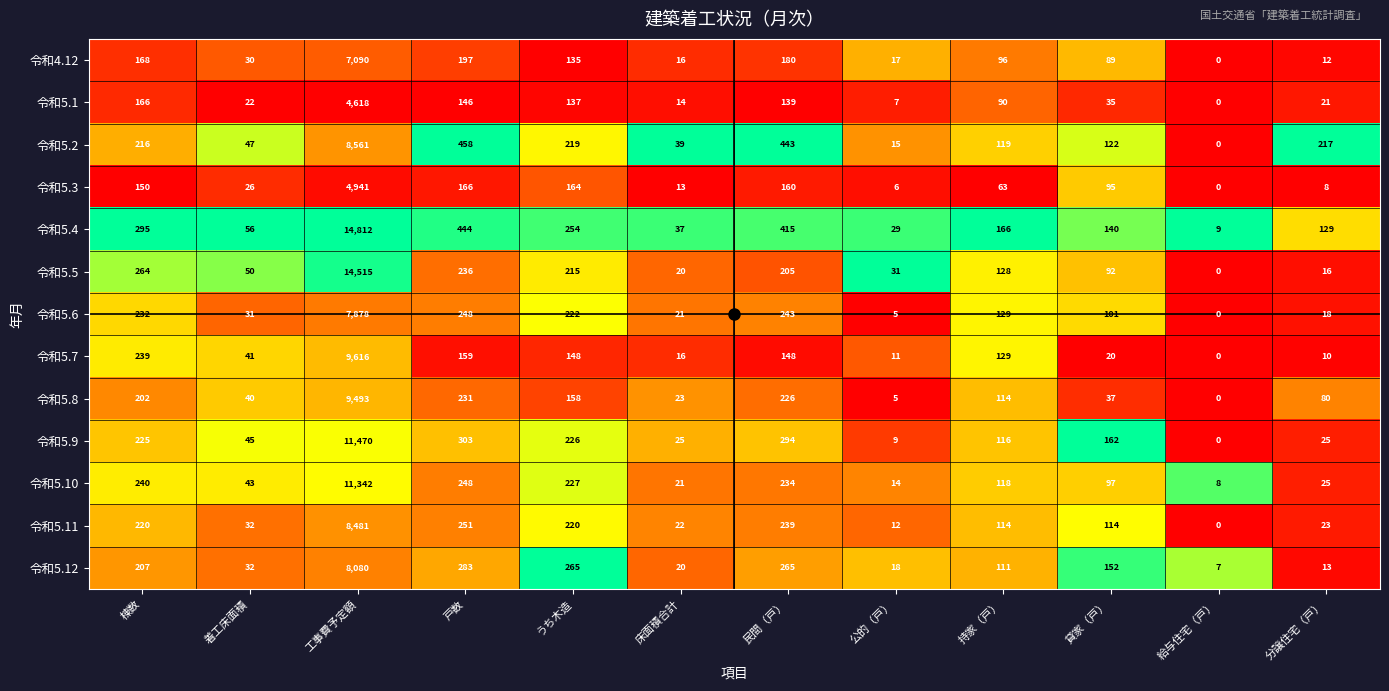

What is the total value across all series at 着工床面積?

495